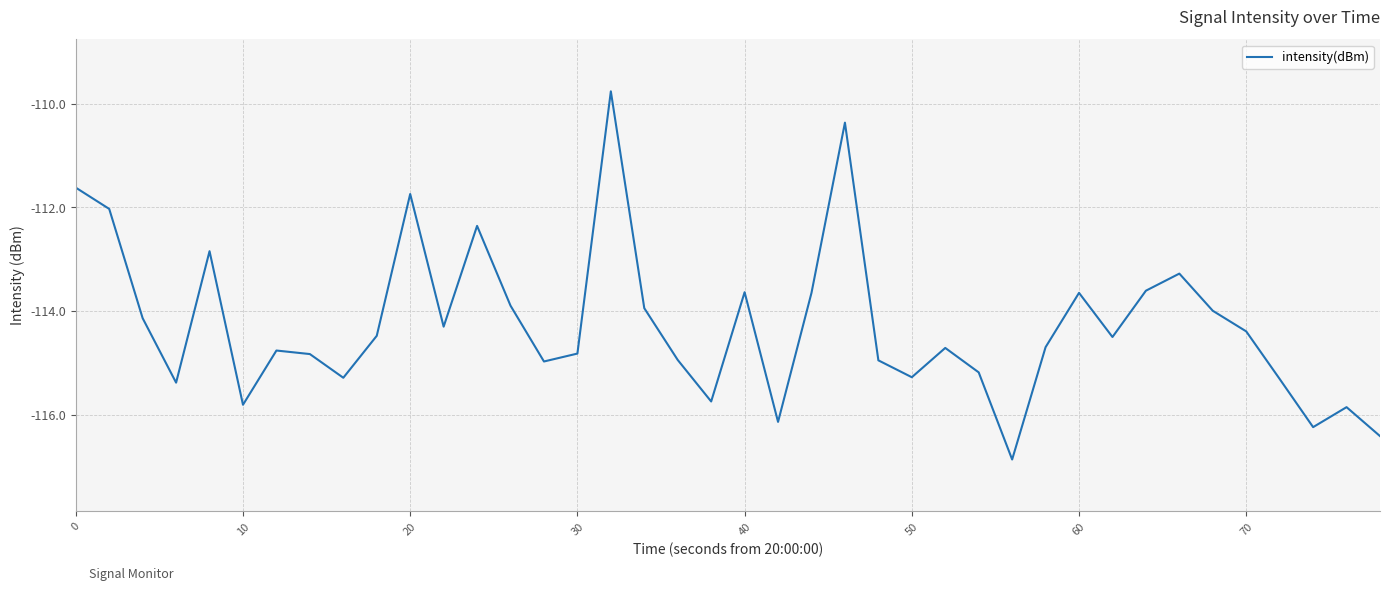

What is the difference between the maximum and minimum values?

7.1